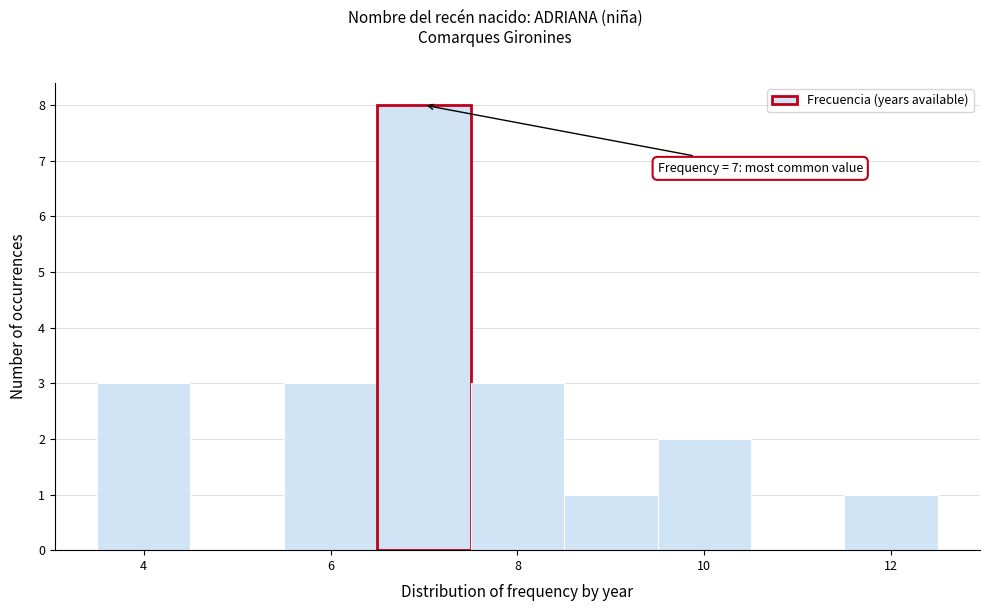

Which range on the x-axis has the tallest bar?

6.5 to 7.5